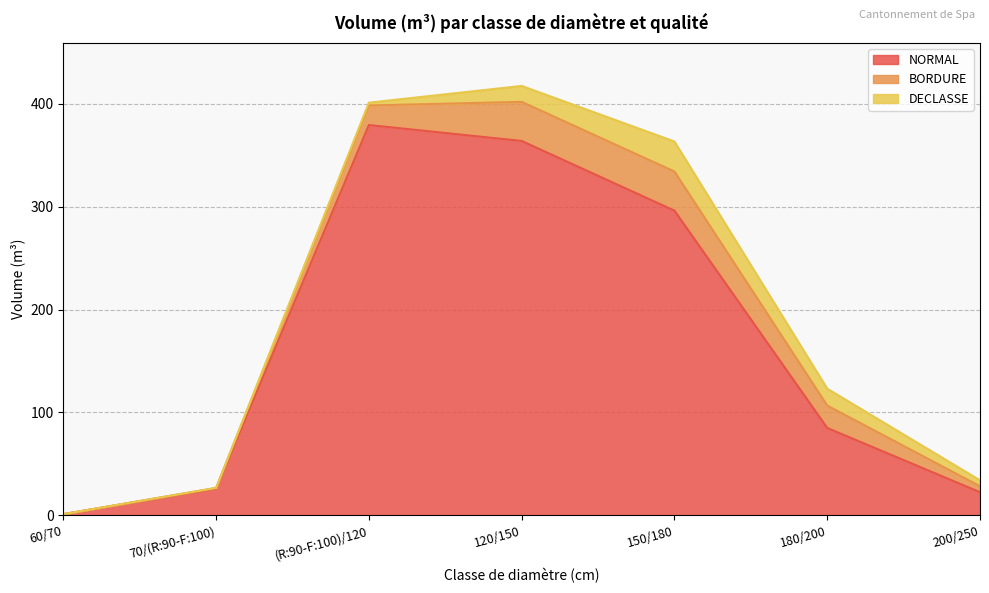

At how many categories does at least one series exceed 58?

4